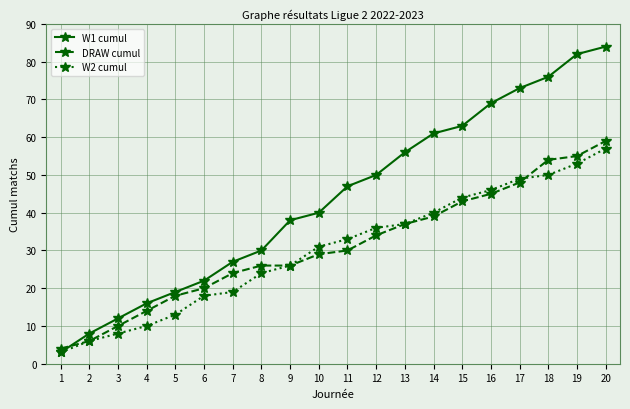

Between 7 and 12, which series saw the biggest shift?

W1 cumul